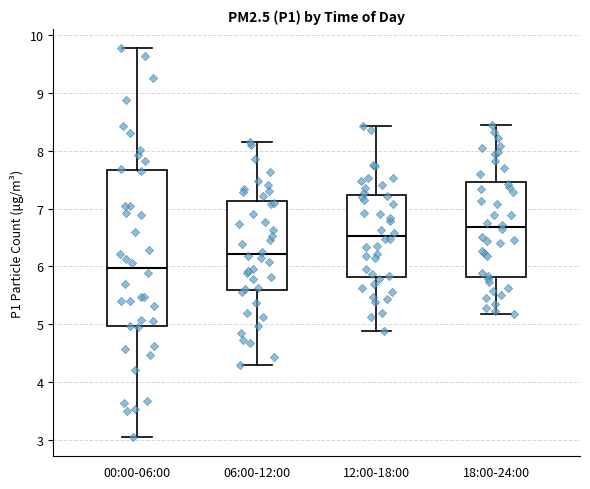

Reading left to right, read every box against the y-axis: the position of its median line, the range the box covers, and the ends of its whiskers. The values are not printed on the chart, so give them approximately, as read against the axis.

00:00-06:00: median 6.0, box 5.0 to 7.7, whiskers 3.1 to 9.8
06:00-12:00: median 6.2, box 5.6 to 7.1, whiskers 4.3 to 8.2
12:00-18:00: median 6.5, box 5.8 to 7.2, whiskers 4.9 to 8.4
18:00-24:00: median 6.7, box 5.8 to 7.5, whiskers 5.2 to 8.5